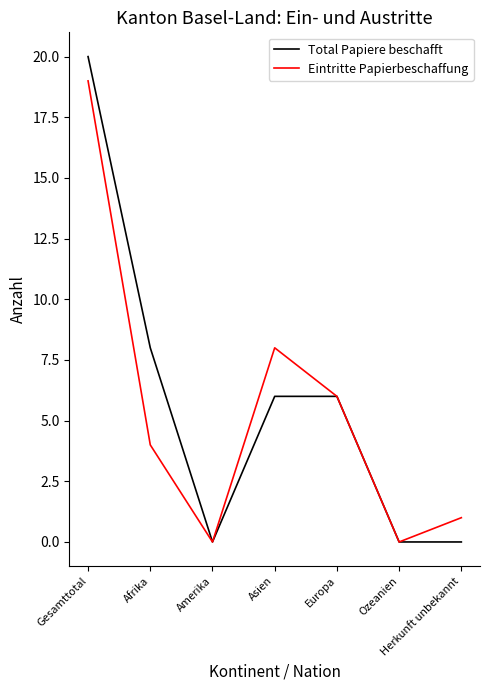

What is the difference between the Eintritte Papierbeschaffung values at Europa and Afrika?

2